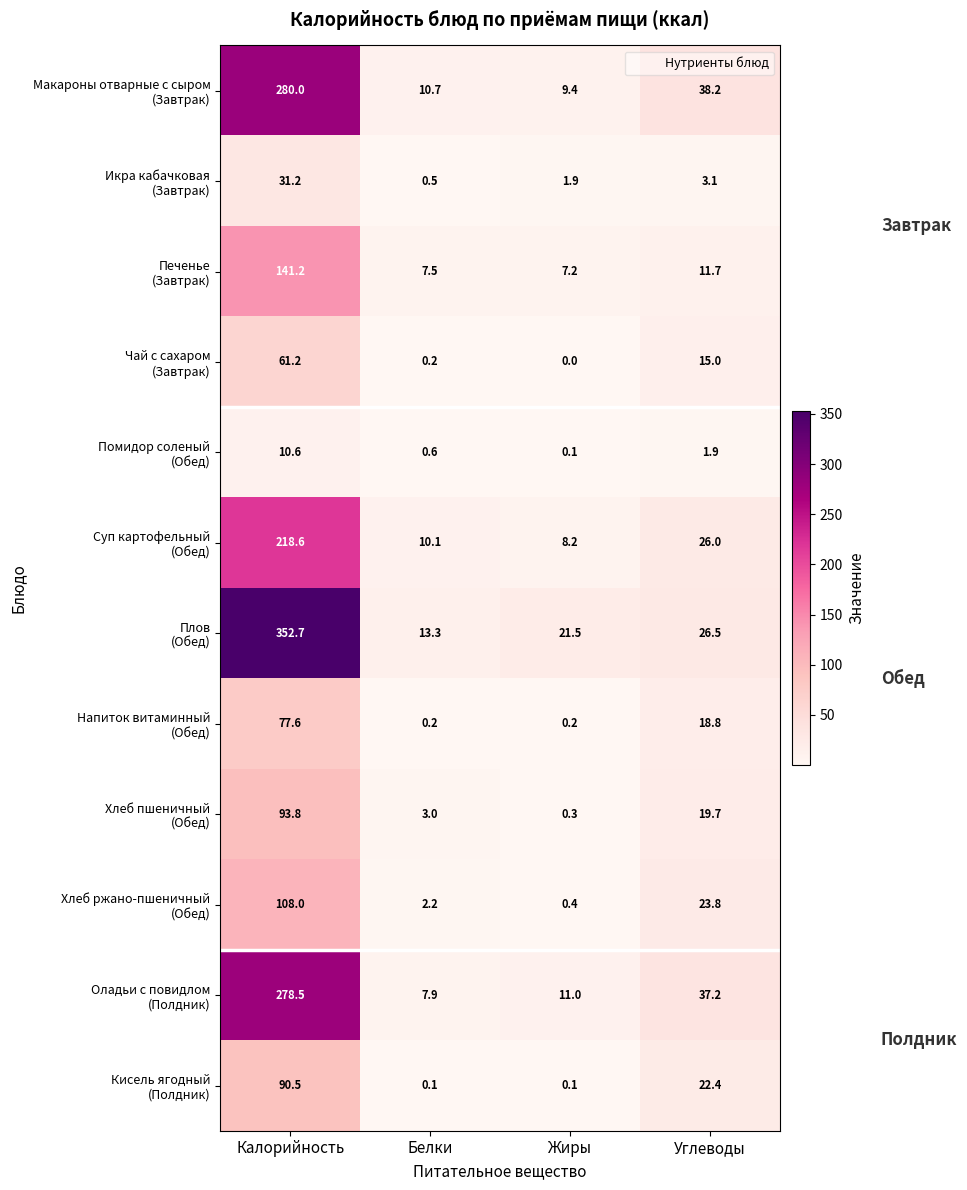

Which label corresponds to the smallest value in the chart?

Жиры